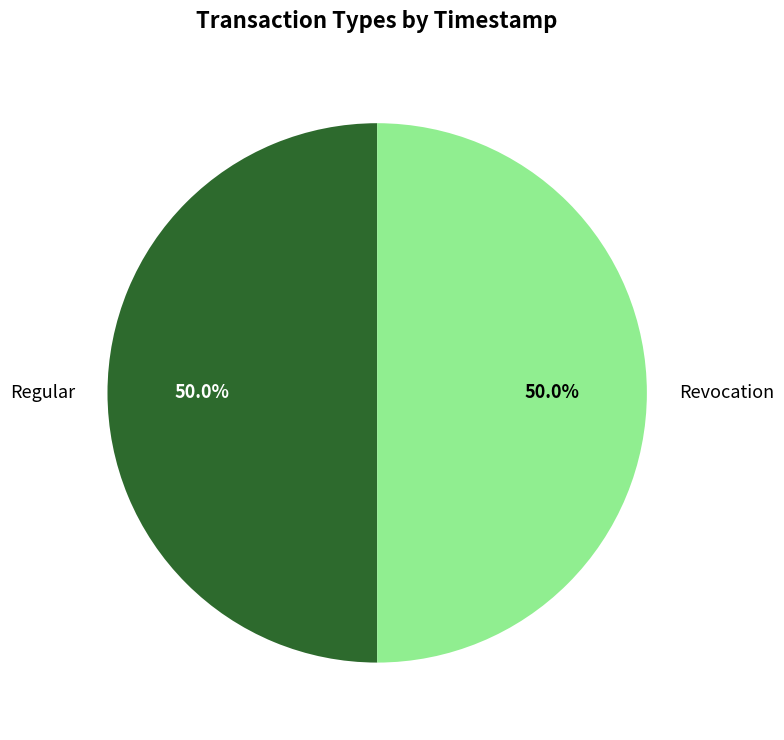

What percentage is the Regular slice, to the nearest percent?

50%